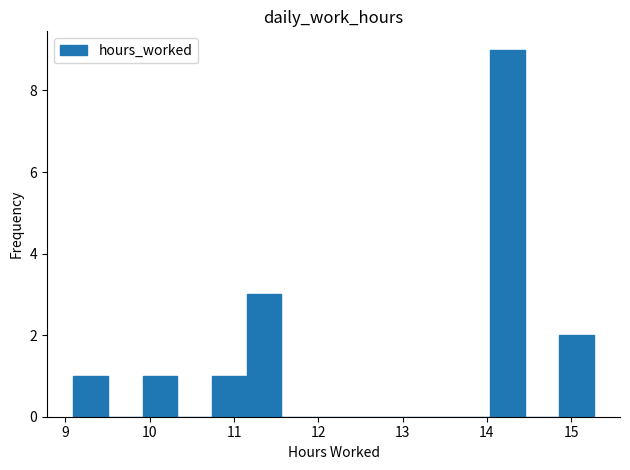

Reading left to right, list every bar in this chart as the range it spans on the x-axis followed by its height. Neither the bar edges nor the heights are printed on the chart, so give them approximately, as read against the axes.

9.1 to 9.5: 1
9.5 to 9.9: 0
9.9 to 10.3: 1
10.3 to 10.7: 0
10.7 to 11.2: 1
11.2 to 11.6: 3
11.6 to 12.0: 0
12.0 to 12.4: 0
12.4 to 12.8: 0
12.8 to 13.2: 0
13.2 to 13.6: 0
13.6 to 14.0: 0
14.0 to 14.4: 9
14.4 to 14.9: 0
14.9 to 15.3: 2